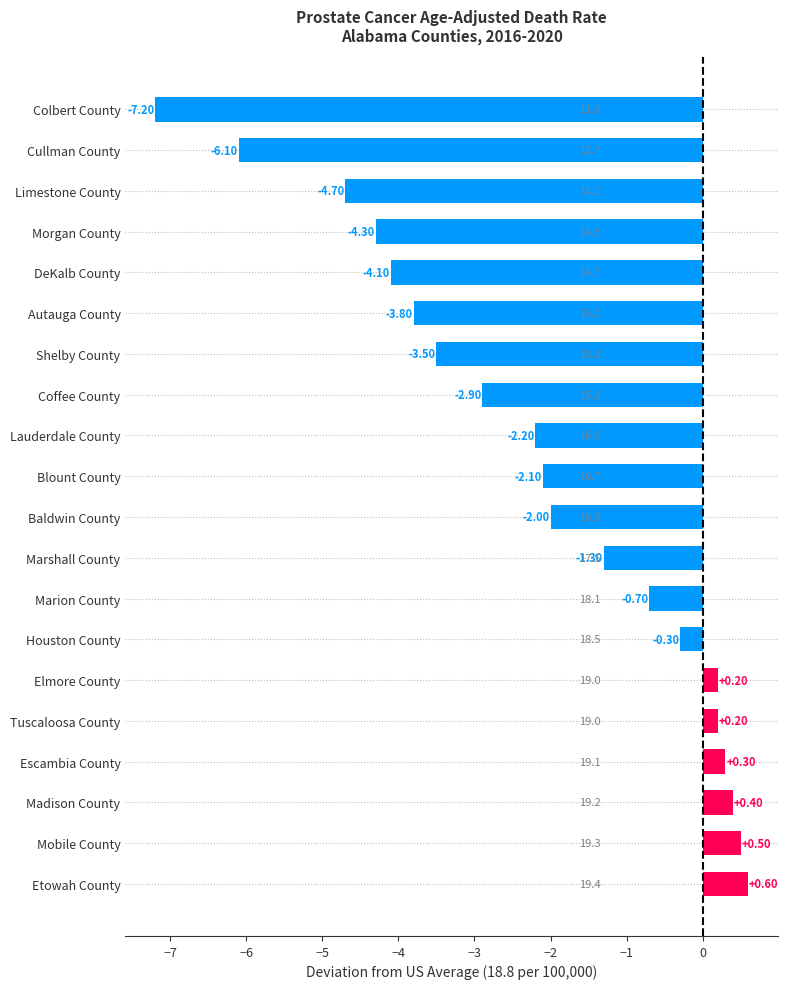

What is the label of the 20th bar from the bottom?

Colbert County